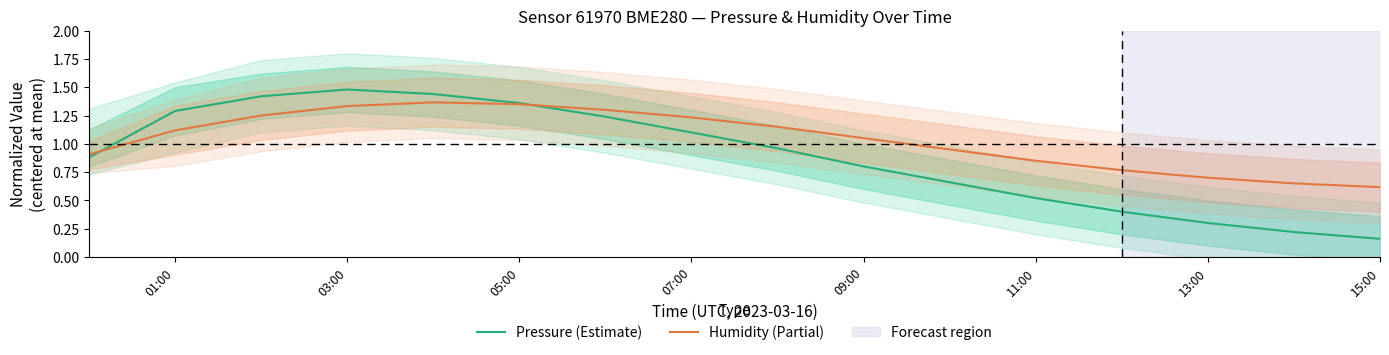

Is the value of Pressure (Estimate) at 11:00 greater than the value of Humidity (Partial) at 09:00?

No